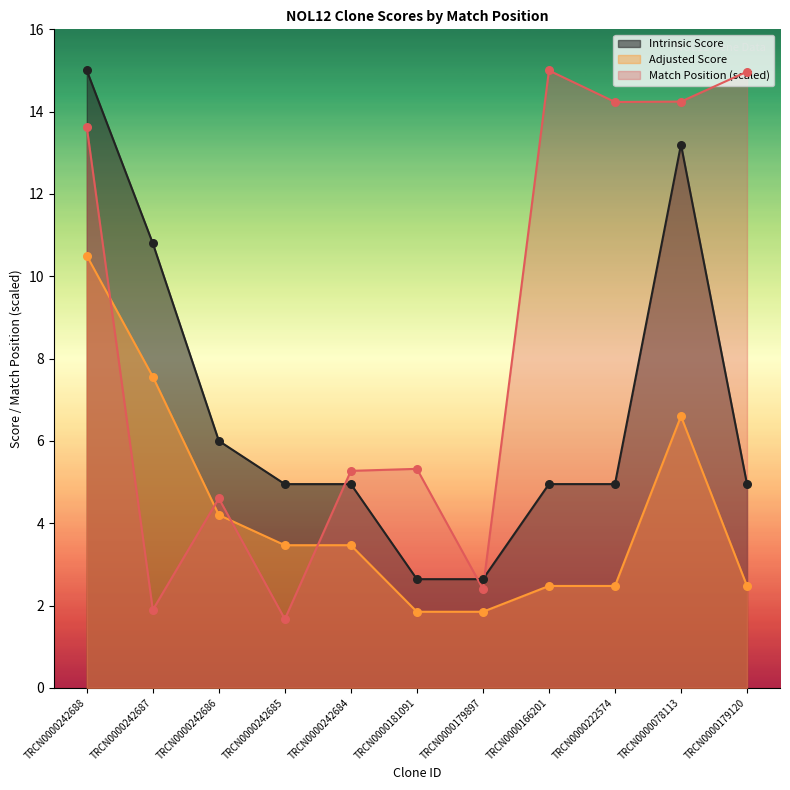

What is the total value across all series at TRCN0000222574?

21.7